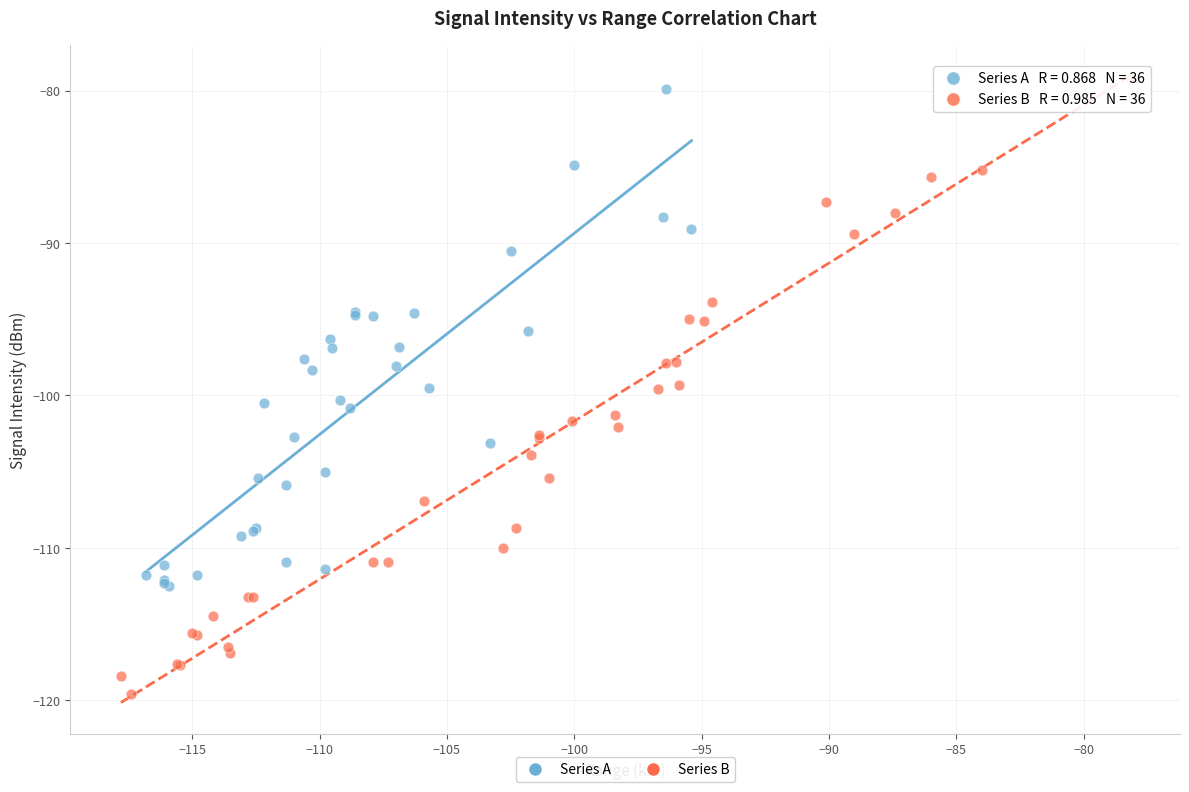

Which series has the largest Y range (max minus min)?

Series B